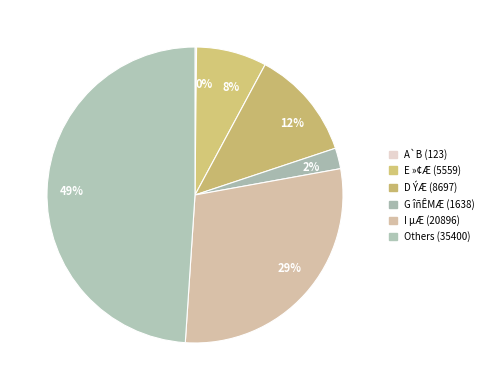

To the nearest percent, what is the average slice percentage?

17%